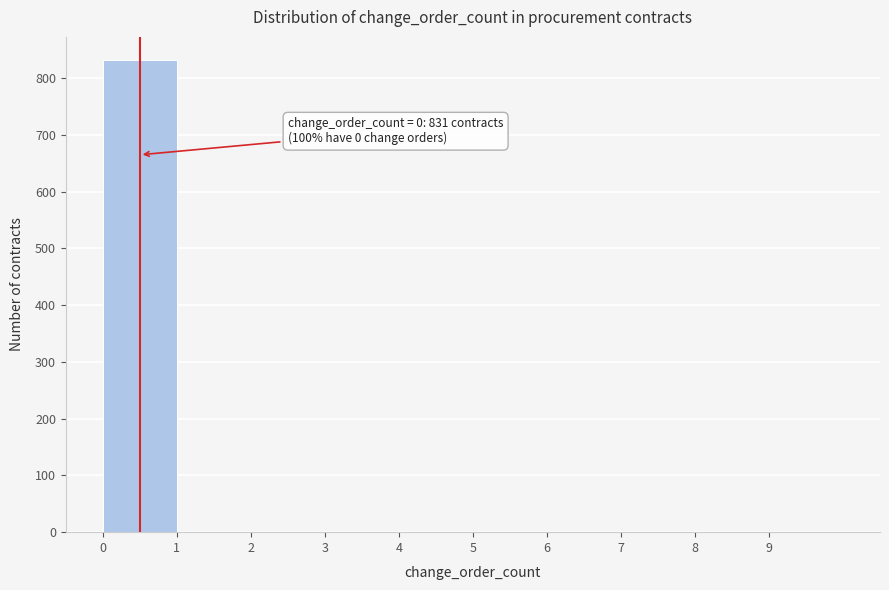

Over which range of the x-axis is the bar tallest?

0 to 1